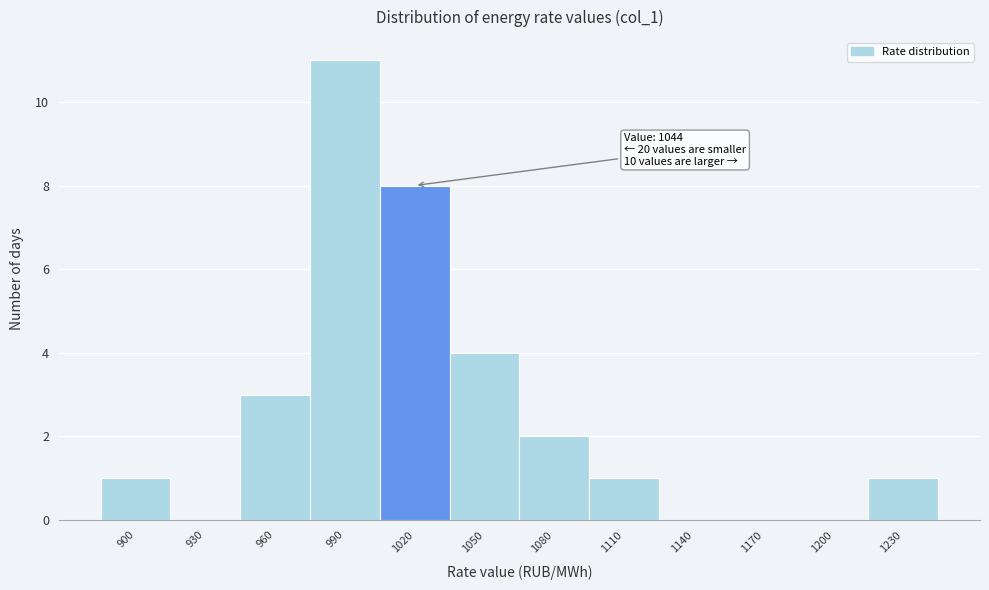

Reading left to right, transcribe all the data shown in this chart.

900=1	930=0	960=3	990=11	1020=8	1050=4	1080=2	1110=1	1140=0	1170=0	1200=0	1230=1